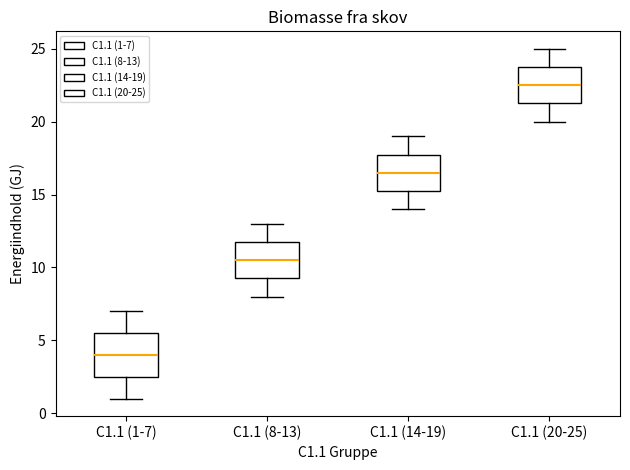

Which box's median line is the highest?

C1.1 (20-25)